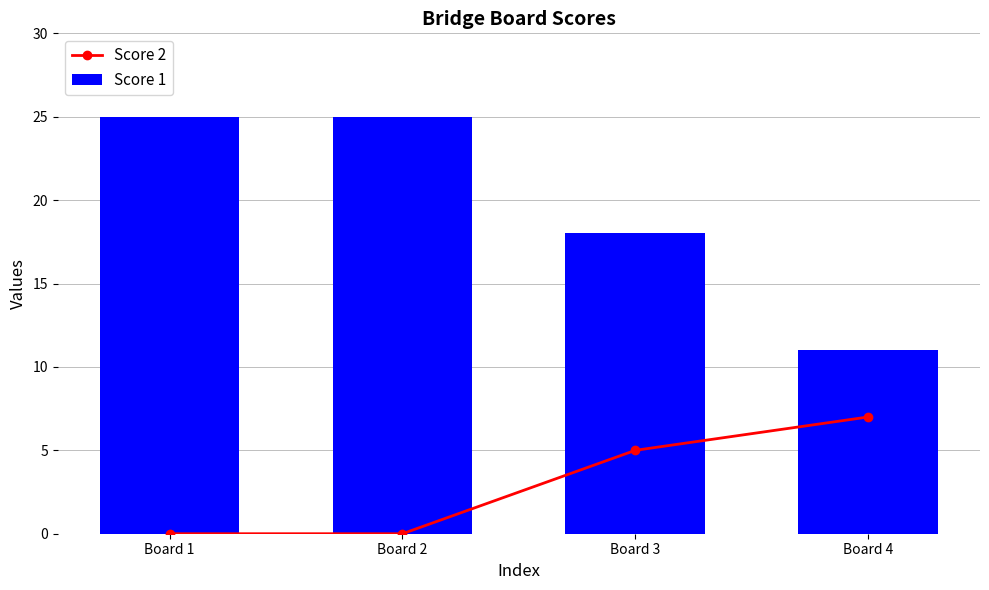

At which label is Score 1 closest to 18?

Board 3